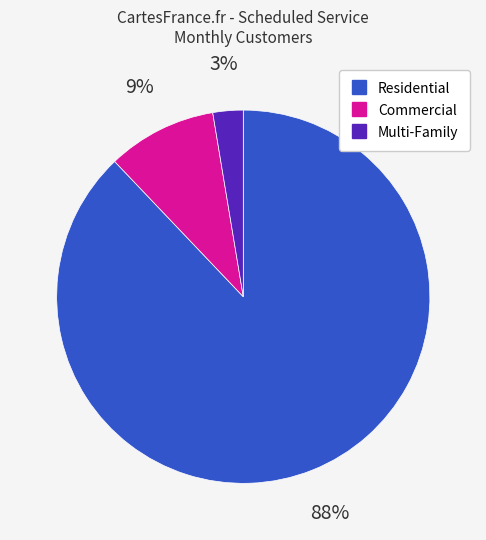

Which category accounts for the majority?

Residential